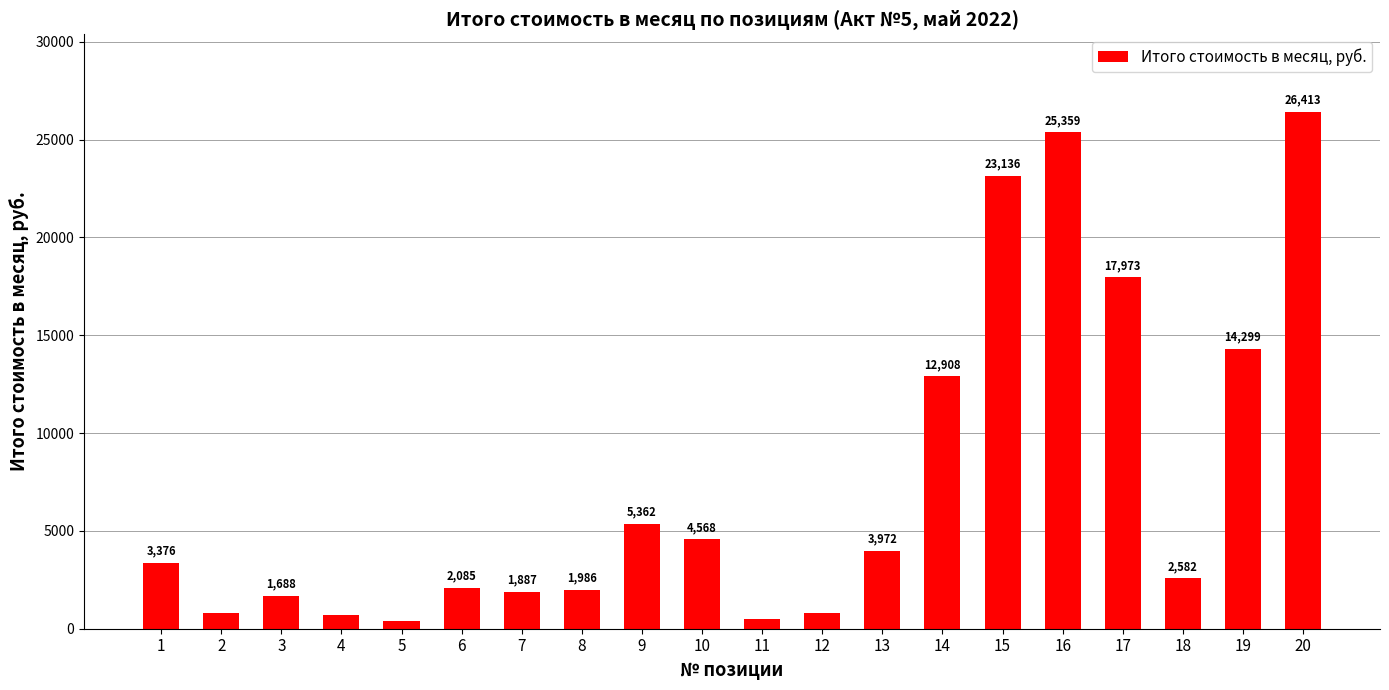

What is the difference between the second highest and minimum values?

24962.0